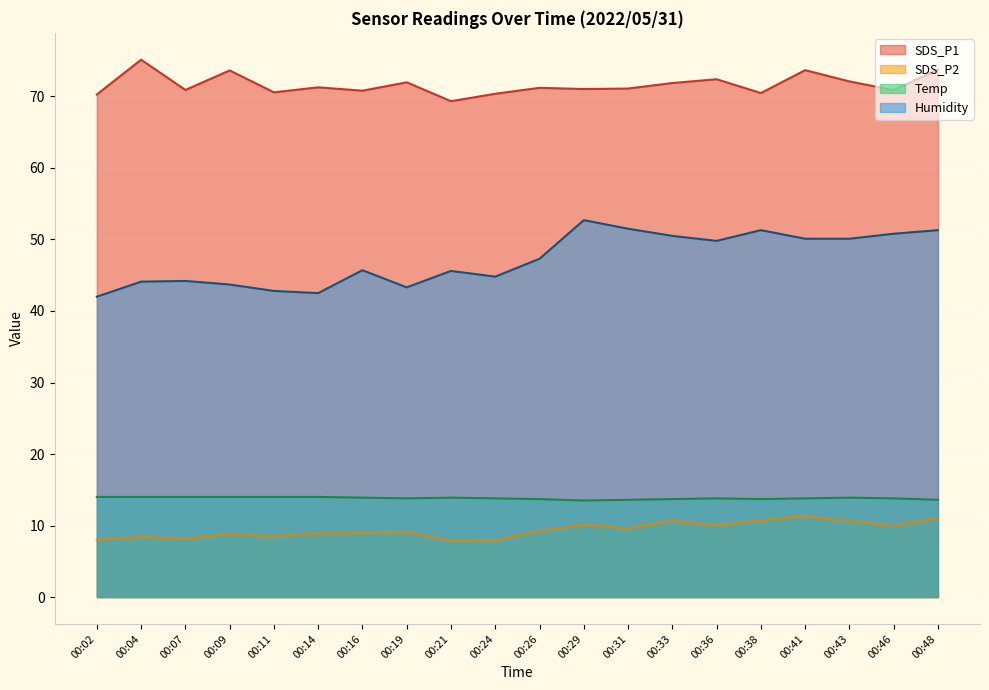

What is the value of the Humidity point at the 5th from the left?

42.8